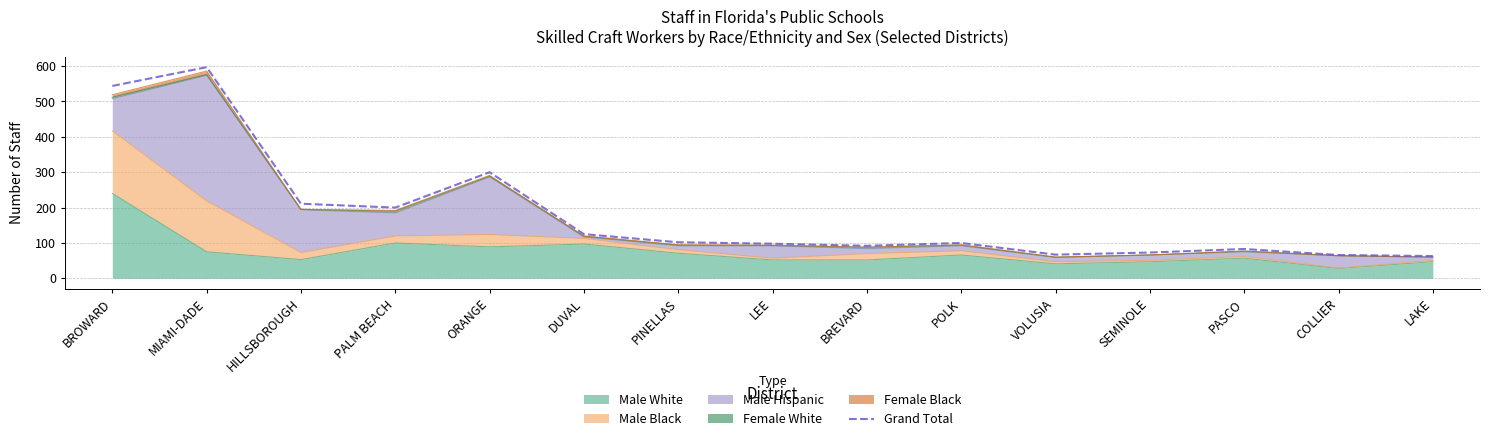

Is it true that the value at LAKE is 63?

True